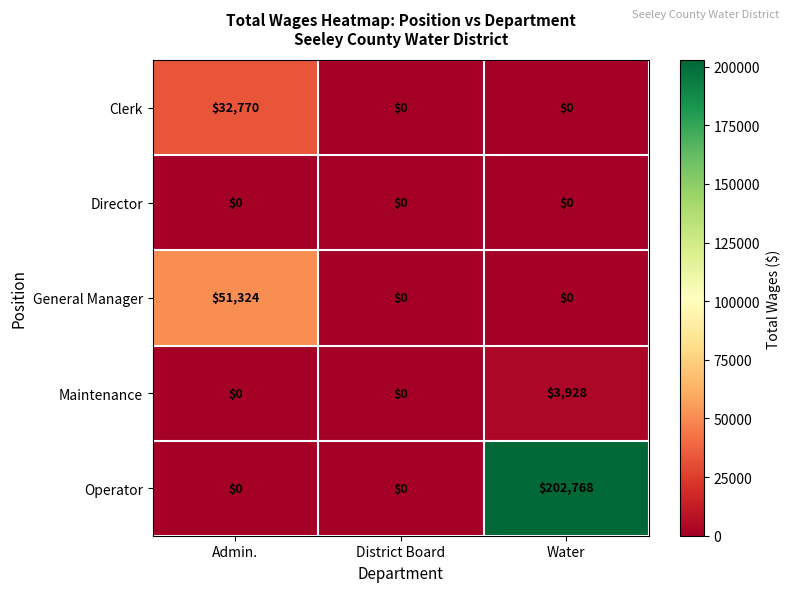

How many data points does each series have?

3